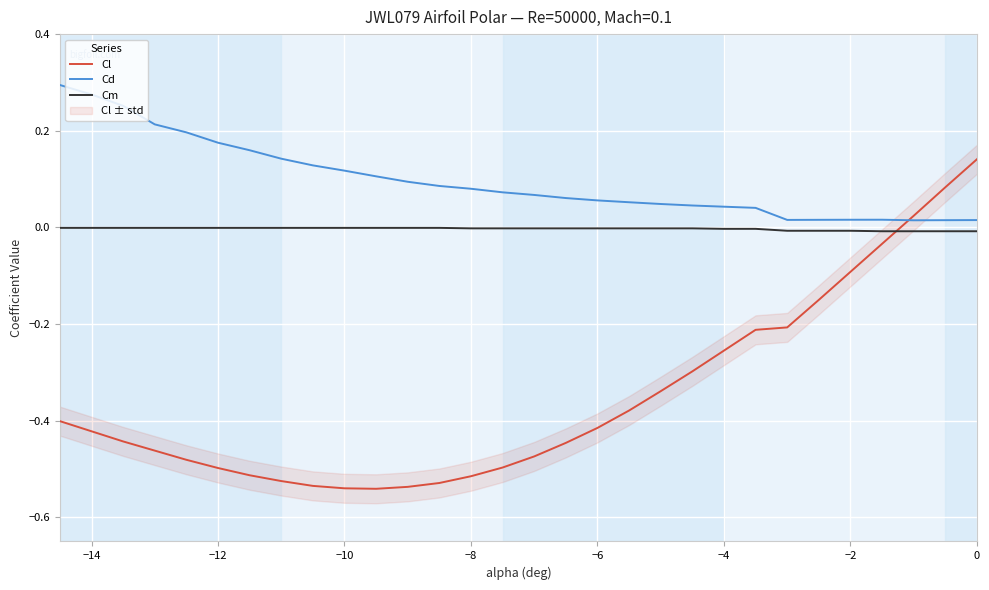

True or false: Cl has a value of -0.1 at −2.

True